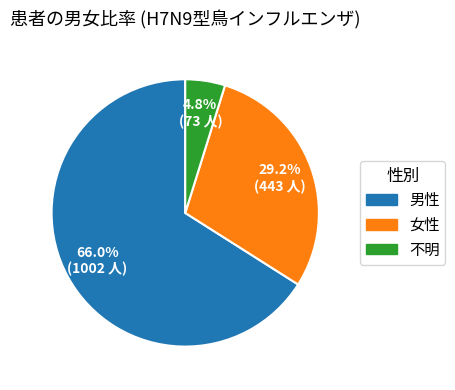

How many slices are in this pie chart?

3